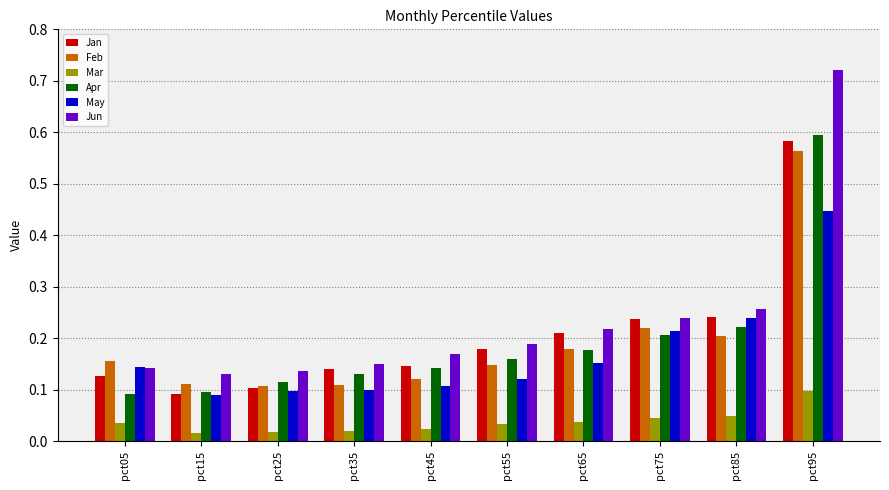

Where is Jan nearest to the value 0?

pct15